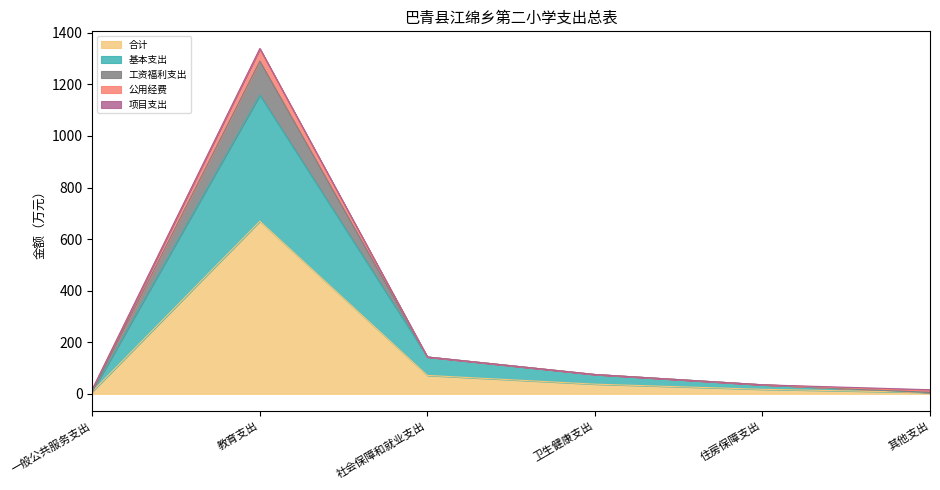

Which series has the largest range (max minus min)?

合计